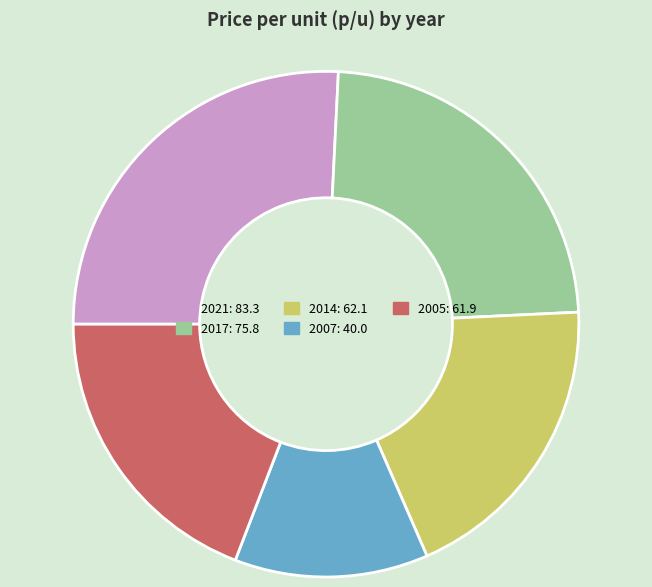

Is the sum of 2005 and 2014 greater than half?

No